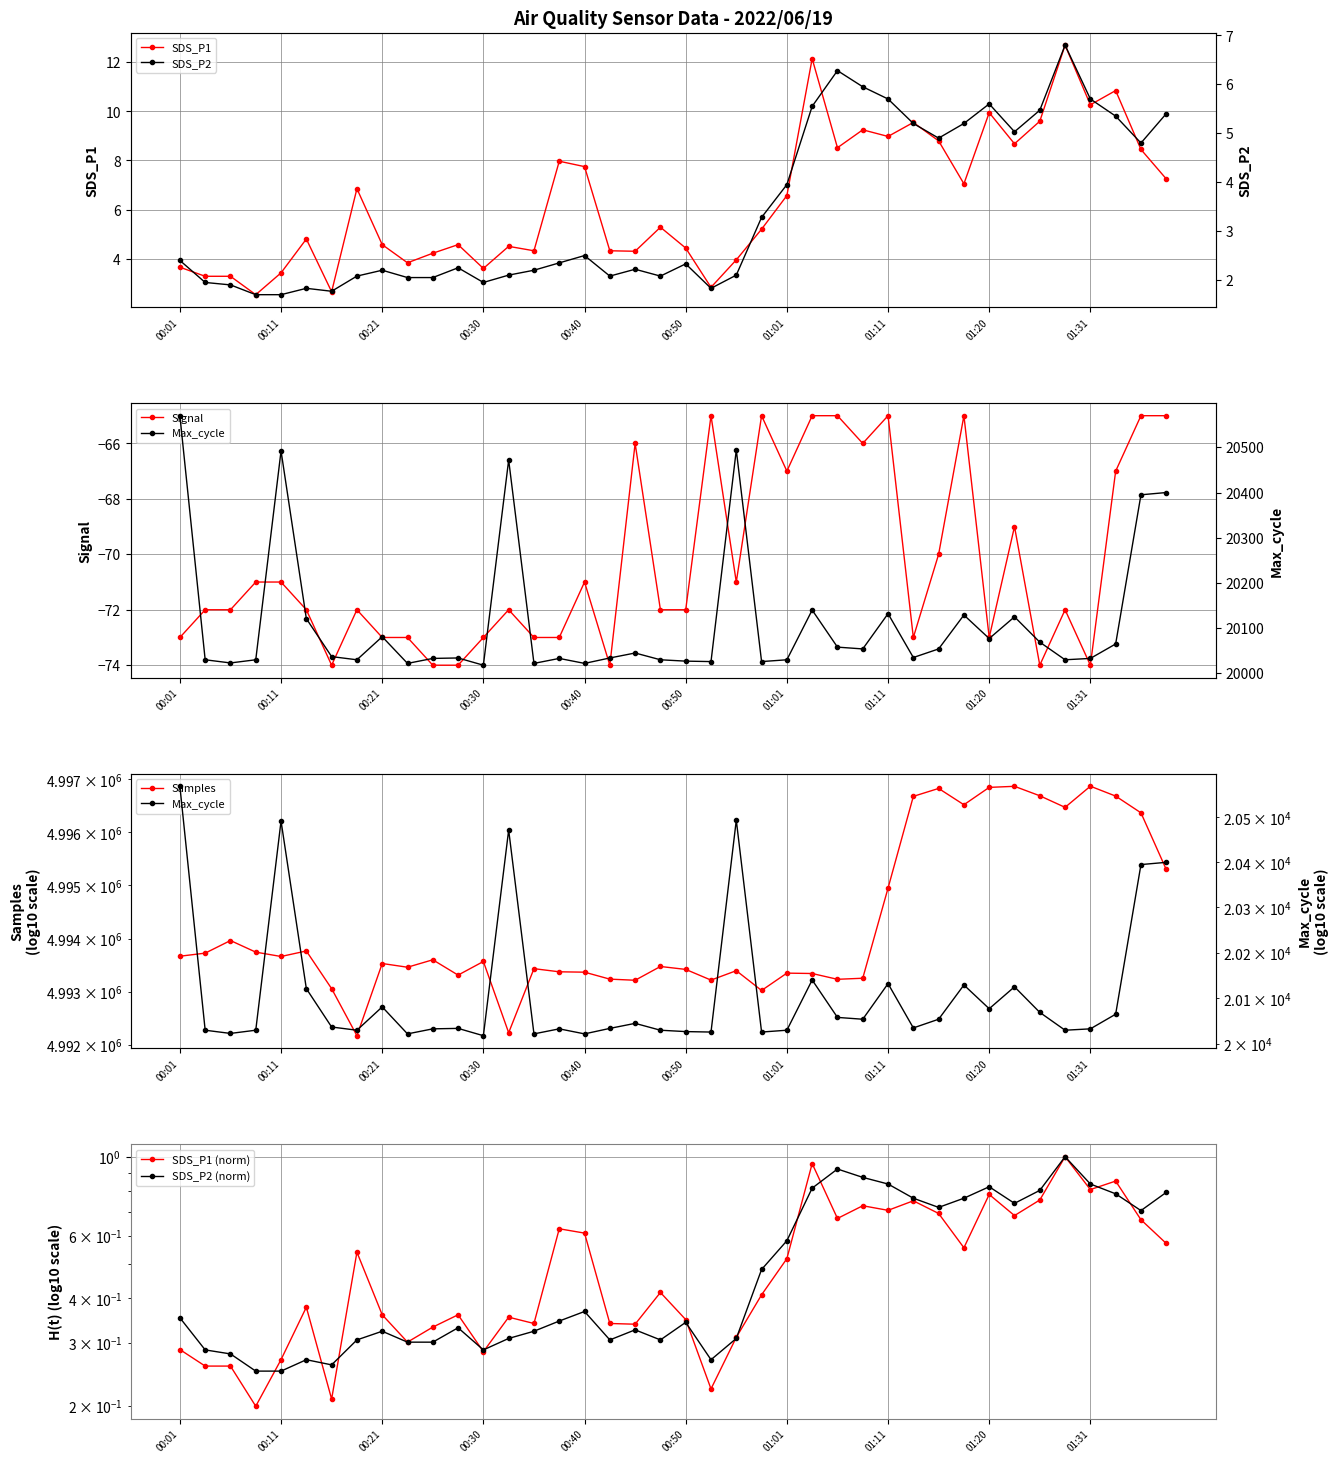

Which category has the highest value in the SDS_P1 series?

01:28